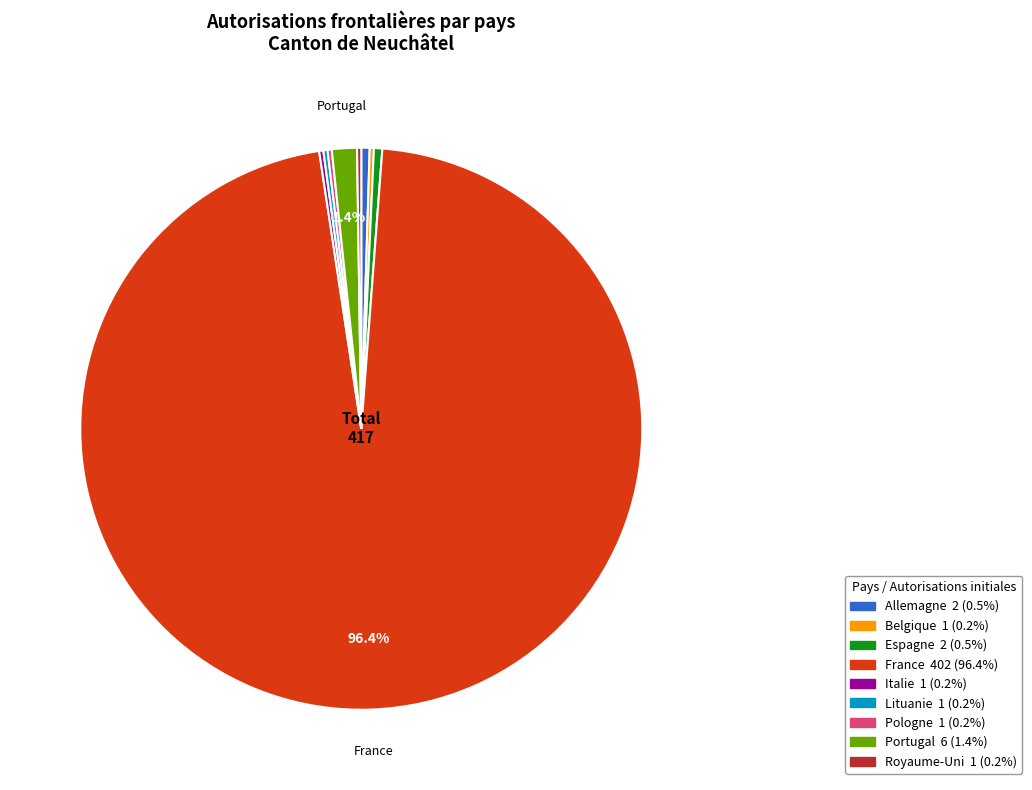

What is the largest slice in the pie chart?

France